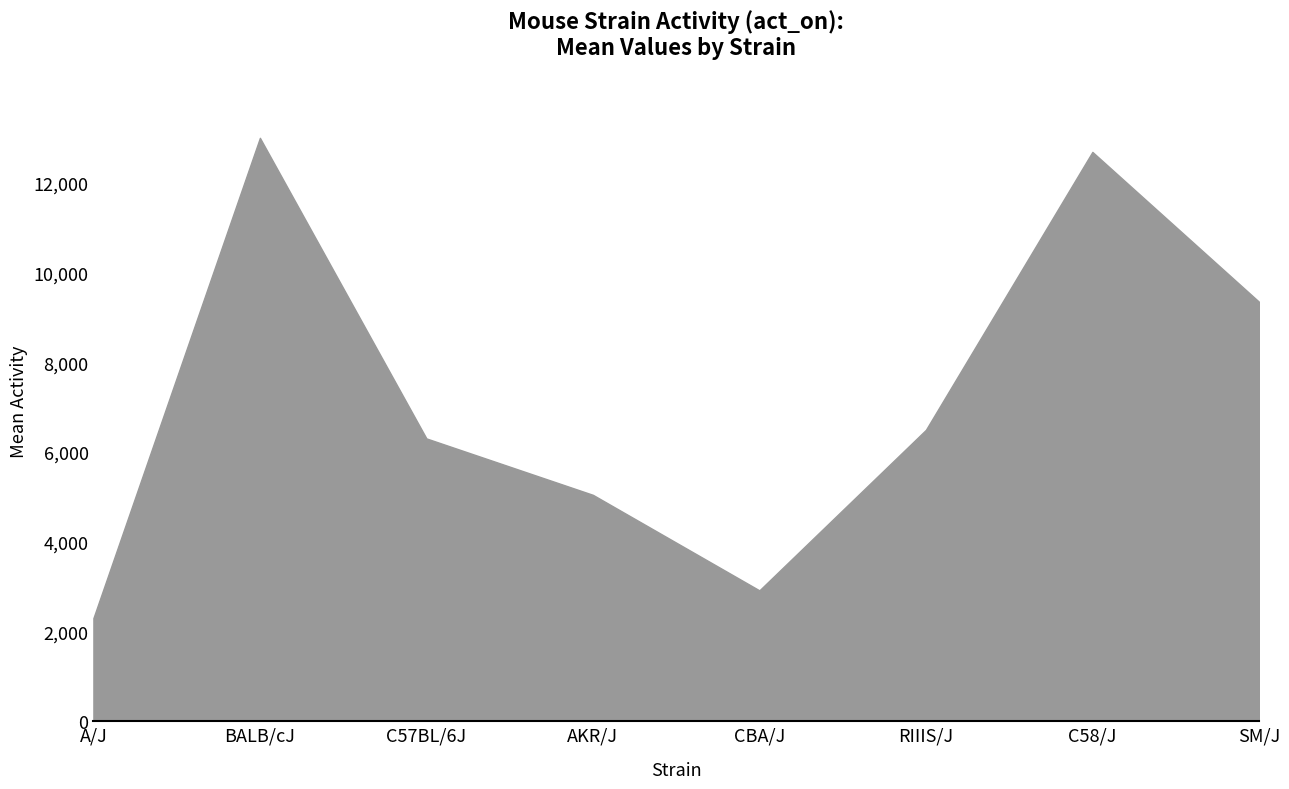

Where is the first local maximum?

BALB/cJ